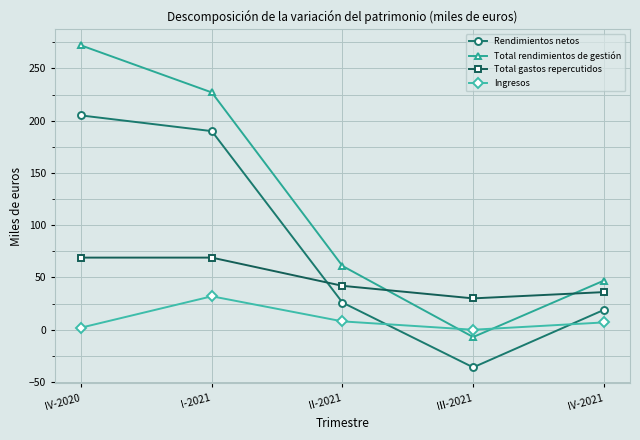

At how many categories does at least one series exceed 5?

5